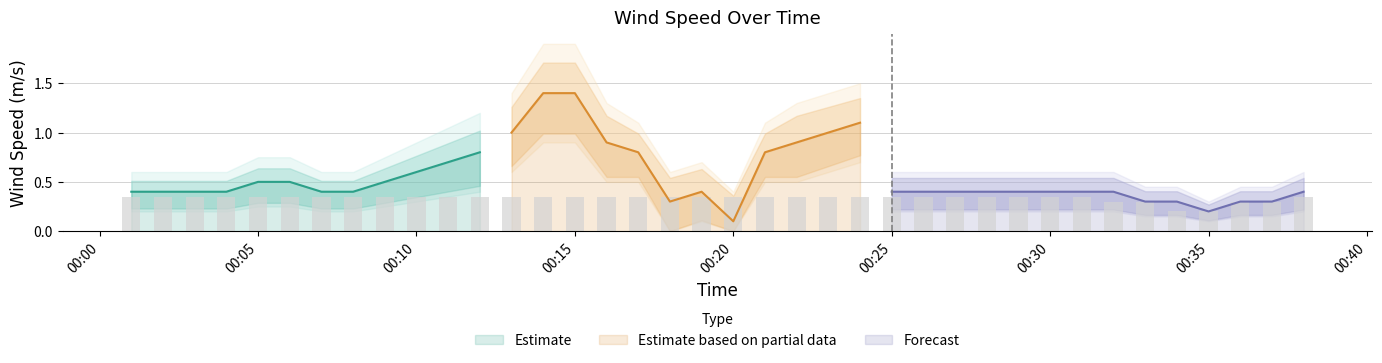

What is the minimum value for Estimate?

0.4